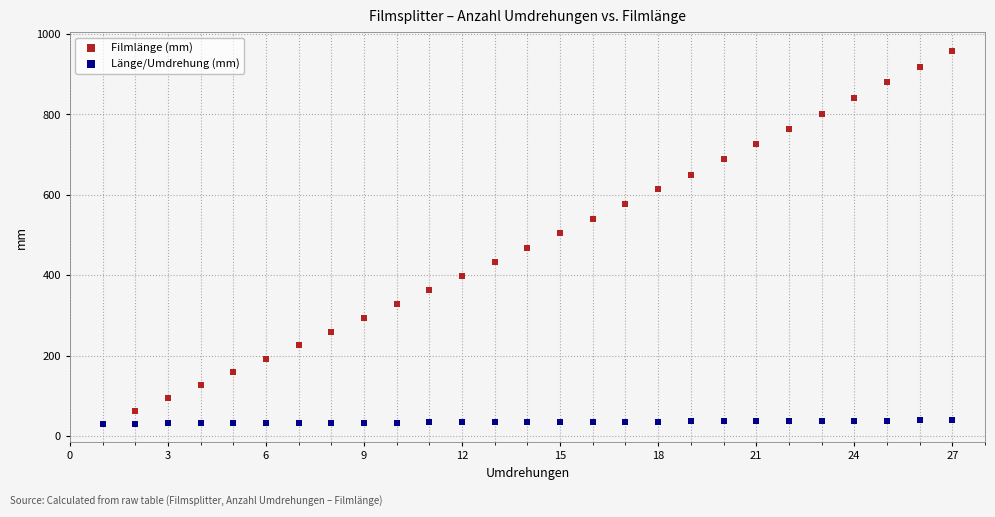

Across all series, what Y value is closest to 494?

504.2